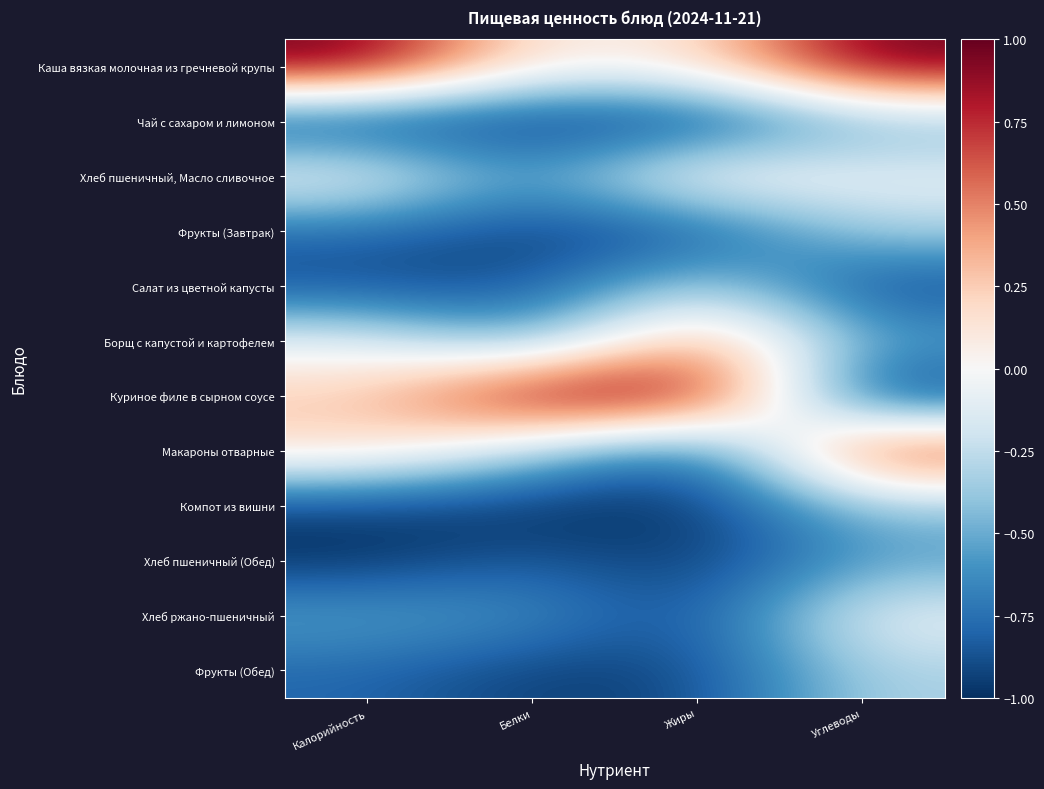

Reading right to left, transcribe all the data shown in this chart.

Каша вязкая молочная из гречневой крупы: Углеводы=1.0	Жиры=0.1	Белки=0.1	Калорийность=1.0
Чай с сахаром и лимоном: Углеводы=-0.5	Жиры=-1.0	Белки=-1.0	Калорийность=-1.0
Хлеб пшеничный, Масло сливочное: Углеводы=-0.1	Жиры=0.1	Белки=-0.6	Калорийность=0.0
Фрукты (Завтрак): Углеводы=-0.3	Жиры=-0.9	Белки=-0.9	Калорийность=-0.8
Салат из цветной капусты: Углеводы=-0.9	Жиры=-0.2	Белки=-0.9	Калорийность=-0.9
Борщ с капустой и картофелем: Углеводы=-0.5	Жиры=0.5	Белки=-0.6	Калорийность=-0.1
Куриное филе в сырном соусе: Углеводы=-1.0	Жиры=1.0	Белки=1.0	Калорийность=0.3
Макароны отварные: Углеводы=0.8	Жиры=-0.9	Белки=-0.3	Калорийность=0.2
Компот из вишни: Углеводы=-0.4	Жиры=-1.0	Белки=-1.0	Калорийность=-0.9
Хлеб пшеничный (Обед): Углеводы=-0.6	Жиры=-1.0	Белки=-0.8	Калорийность=-1.0
Хлеб ржано-пшеничный: Углеводы=-0.1	Жиры=-0.9	Белки=-0.6	Калорийность=-0.5
Фрукты (Обед): Углеводы=-0.3	Жиры=-0.9	Белки=-0.9	Калорийность=-0.8